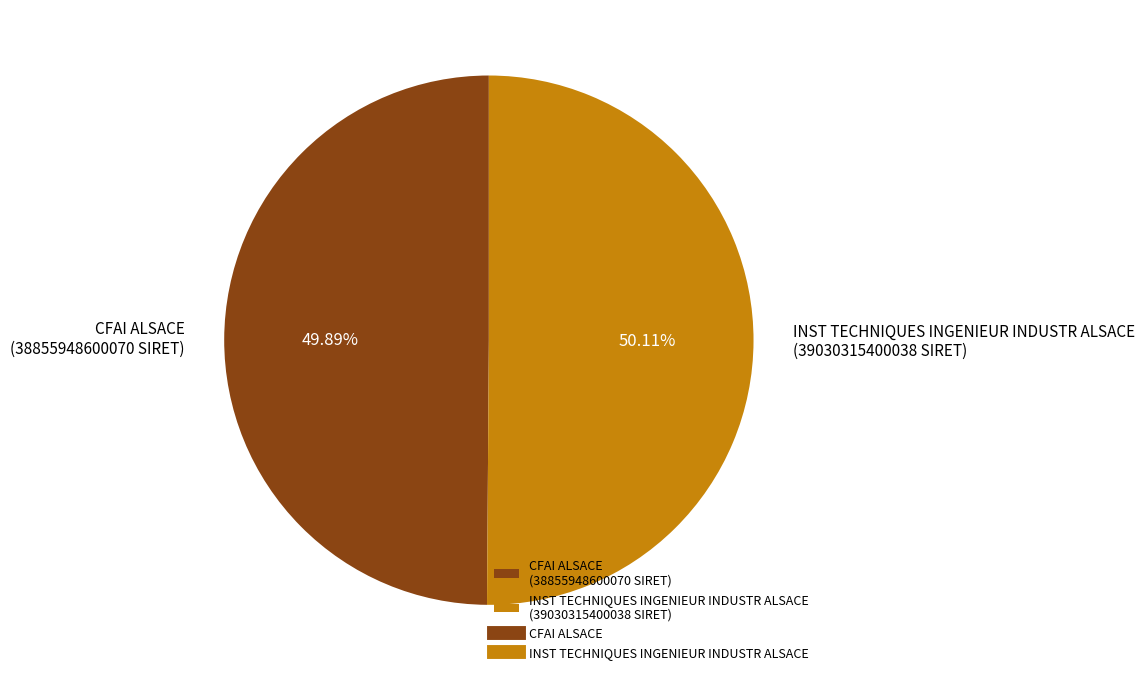

To the nearest percent, what is the combined percentage of CFAI ALSACE and INST TECHNIQUES INGENIEUR INDUSTR ALSACE?

100%